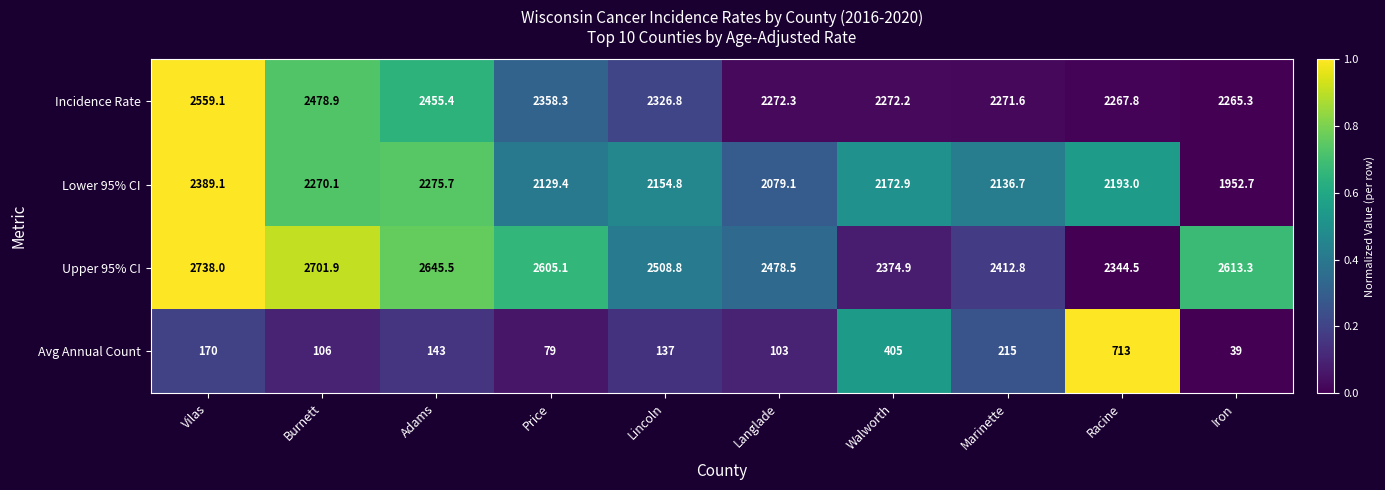

Where is Lower 95% CI nearest to the value 2170?

Walworth